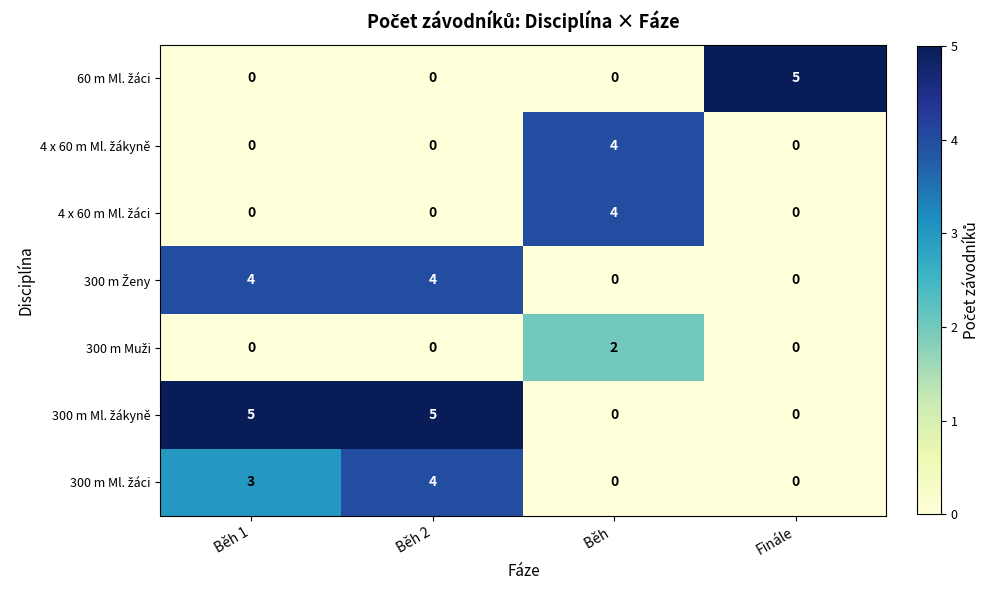

At how many categories does at least one series exceed 3?

4